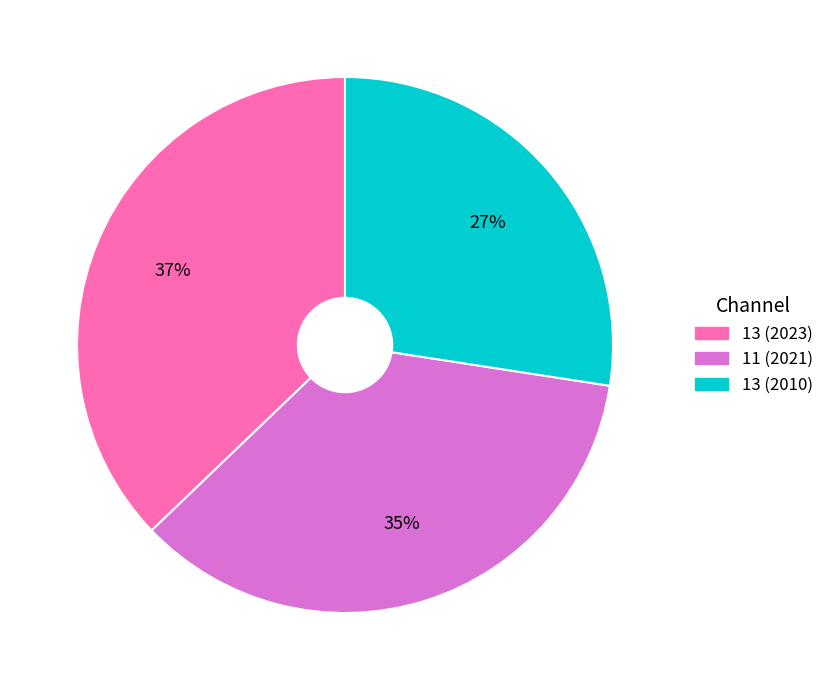

Is it true that 13 (2023) is 37% of the pie?

True